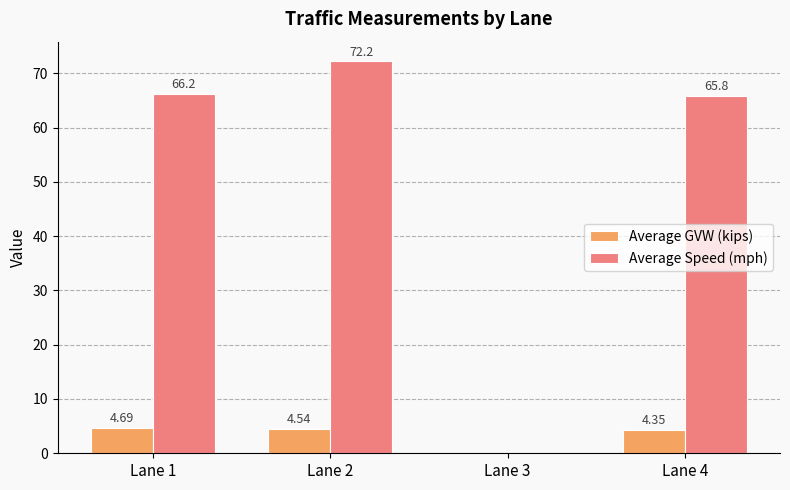

Which series has the largest total across all categories?

Average Speed (mph)